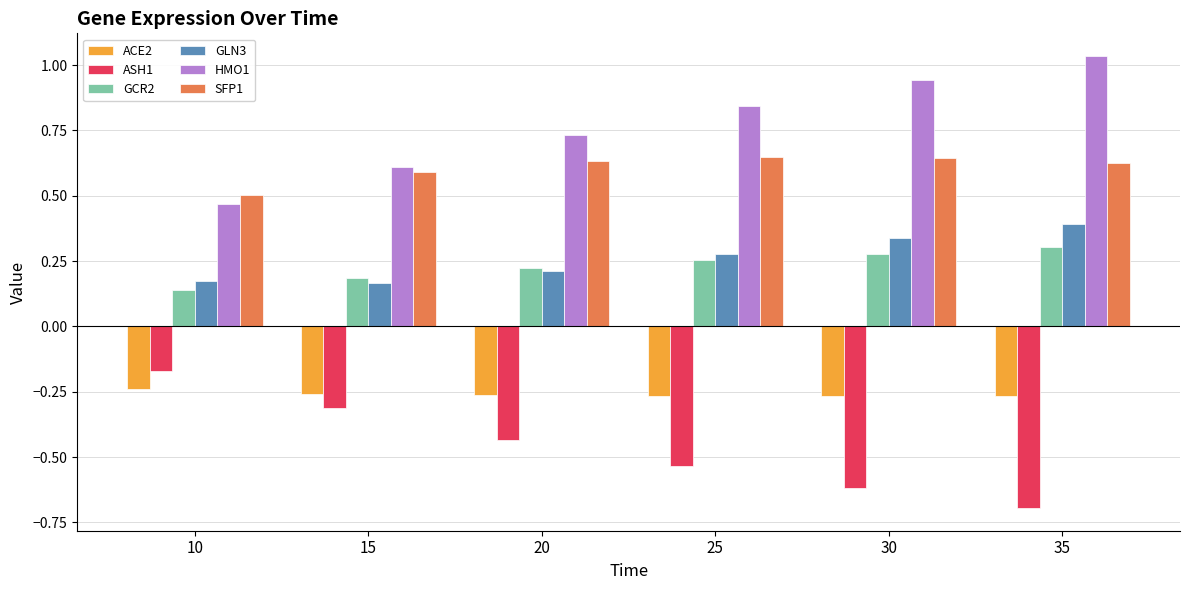

True or false: GCR2 has a value of 0.2 at 15.

True